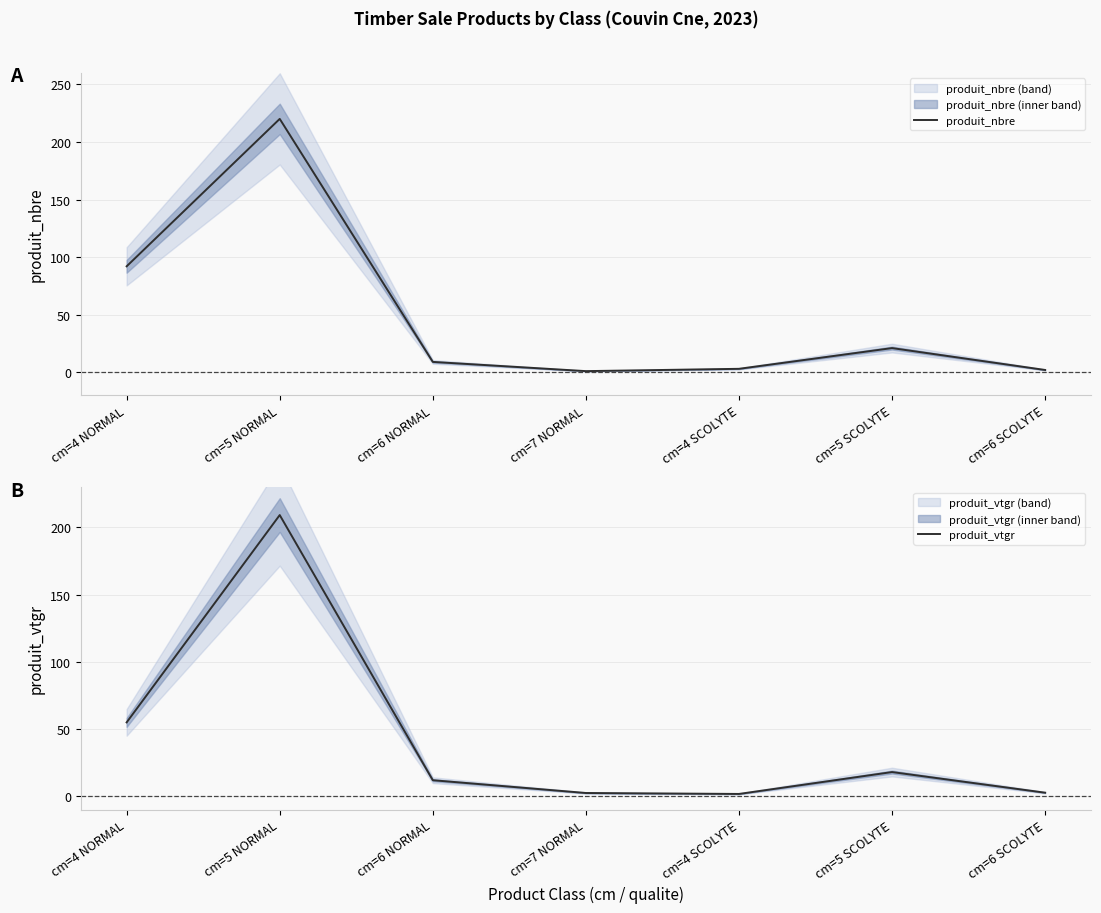

List the series in order of their overall mean, highest first.

produit_nbre, produit_vtgr